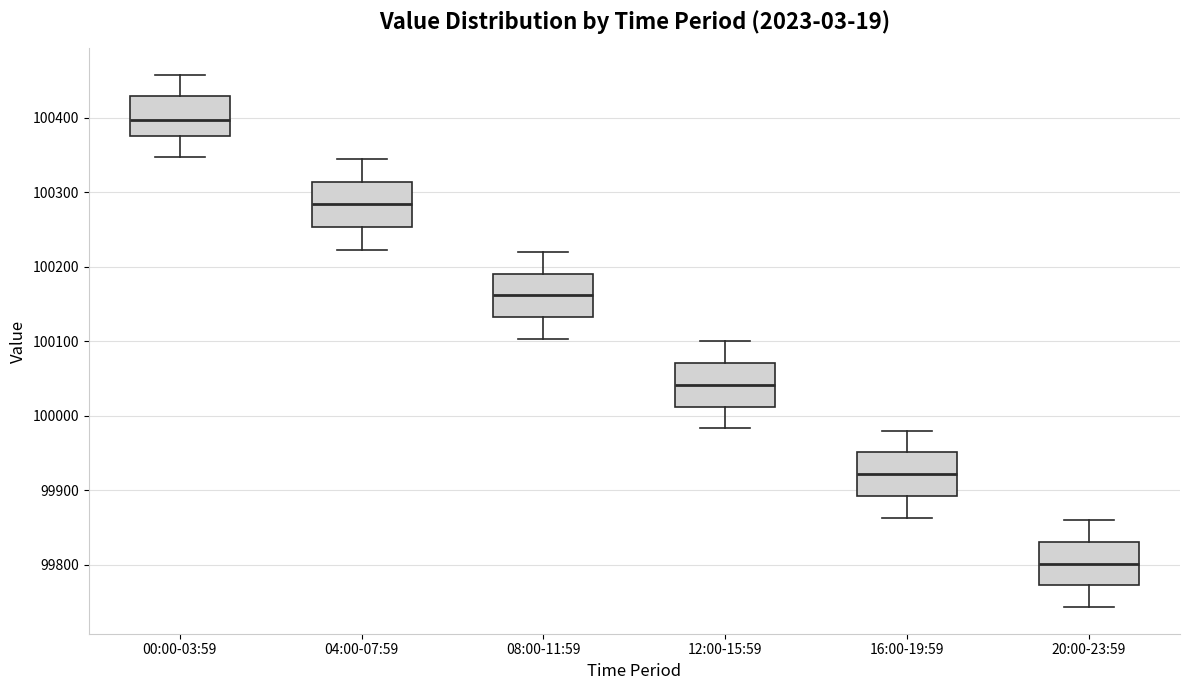

Which box's median line is the lowest?

20:00-23:59